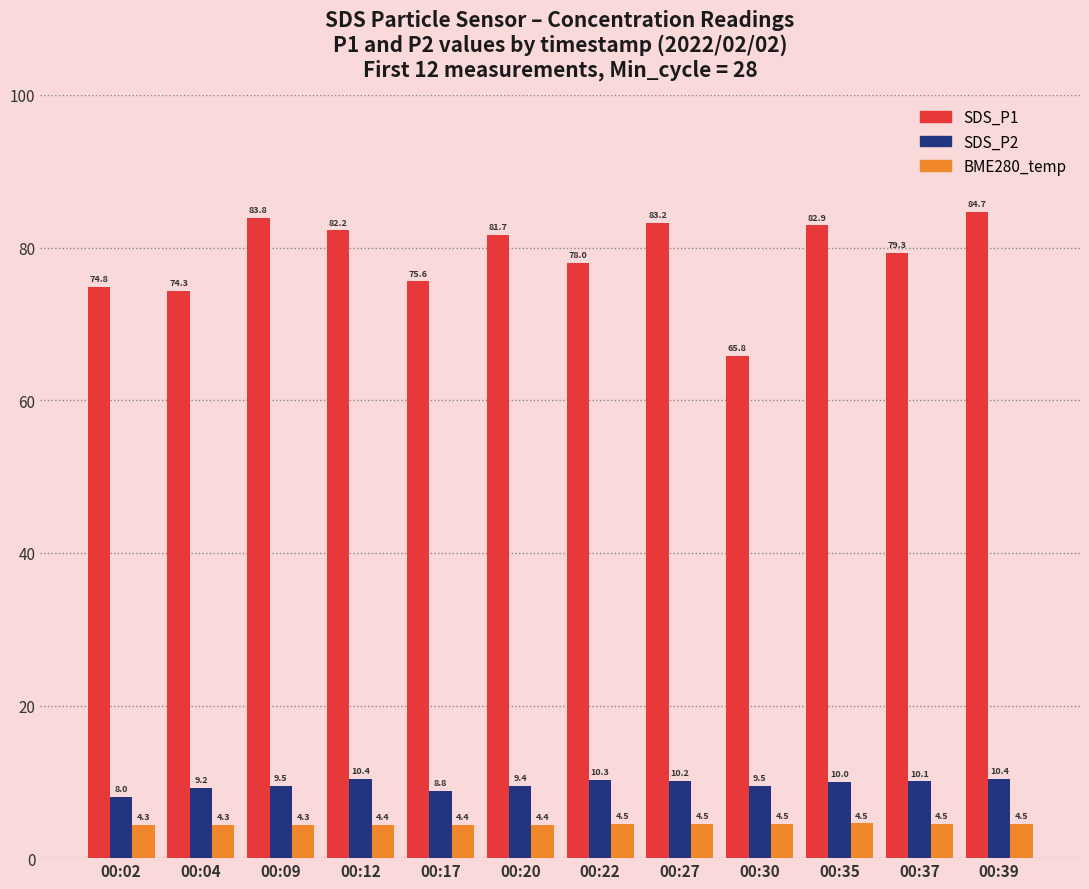

The value of BME280_temp at 00:39 is 7.7. True or false?

False